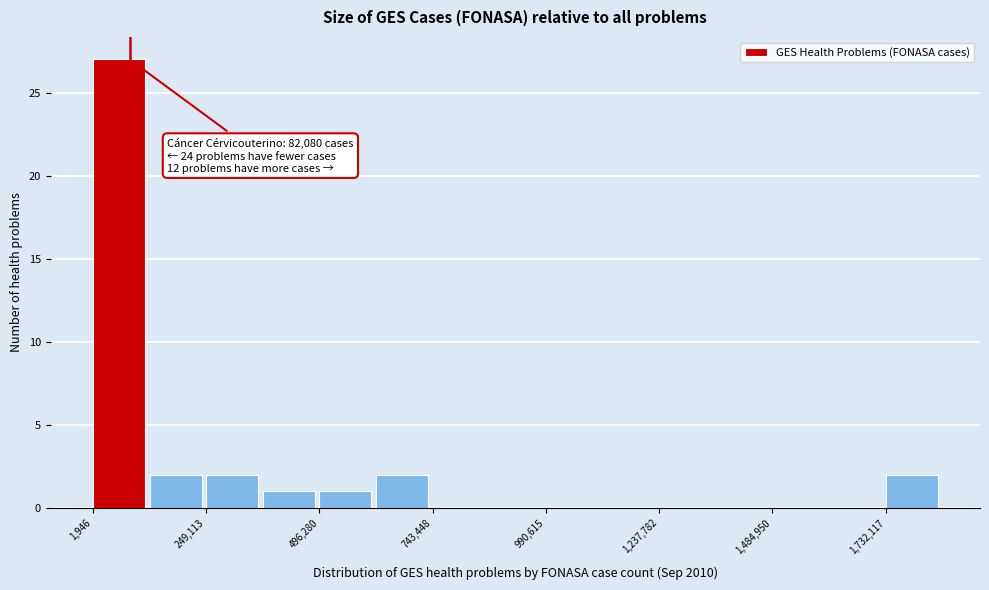

Read against the x-axis, roughly where is the centre of the tallest bar?

50000